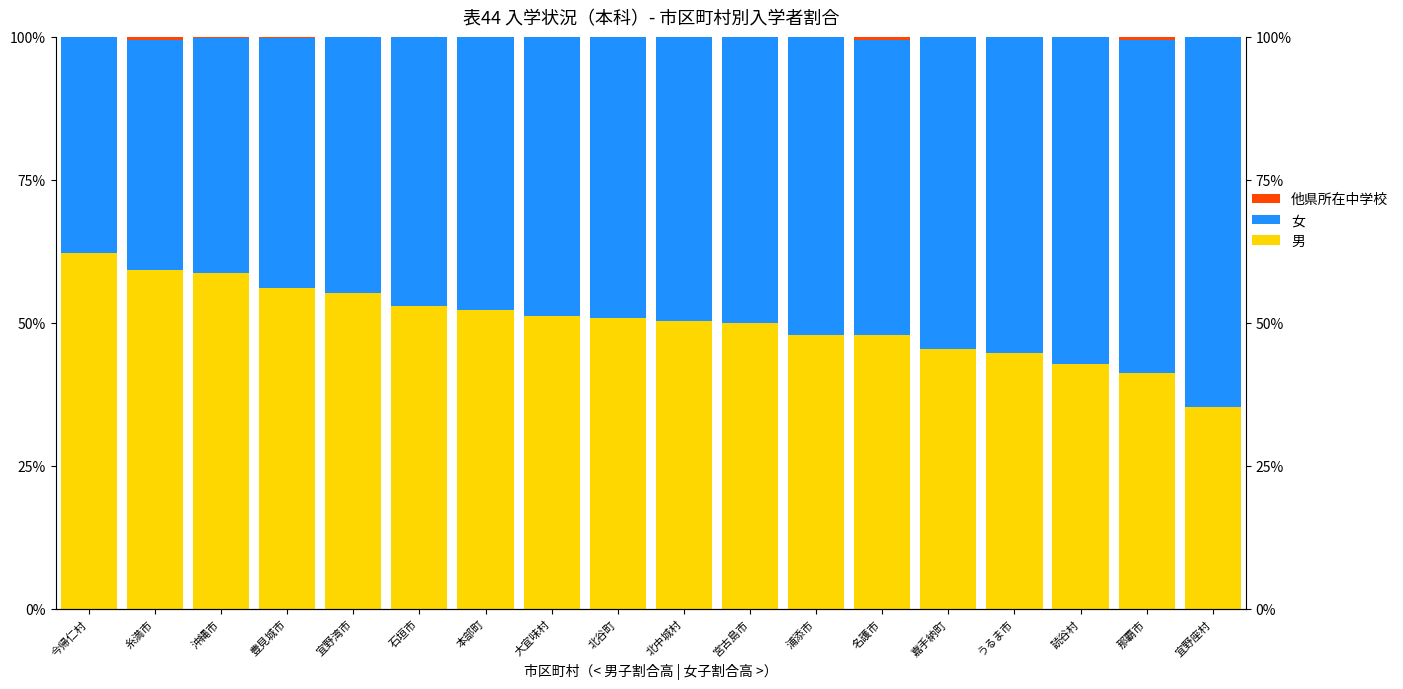

How many data points in 男 are less than 50?

8